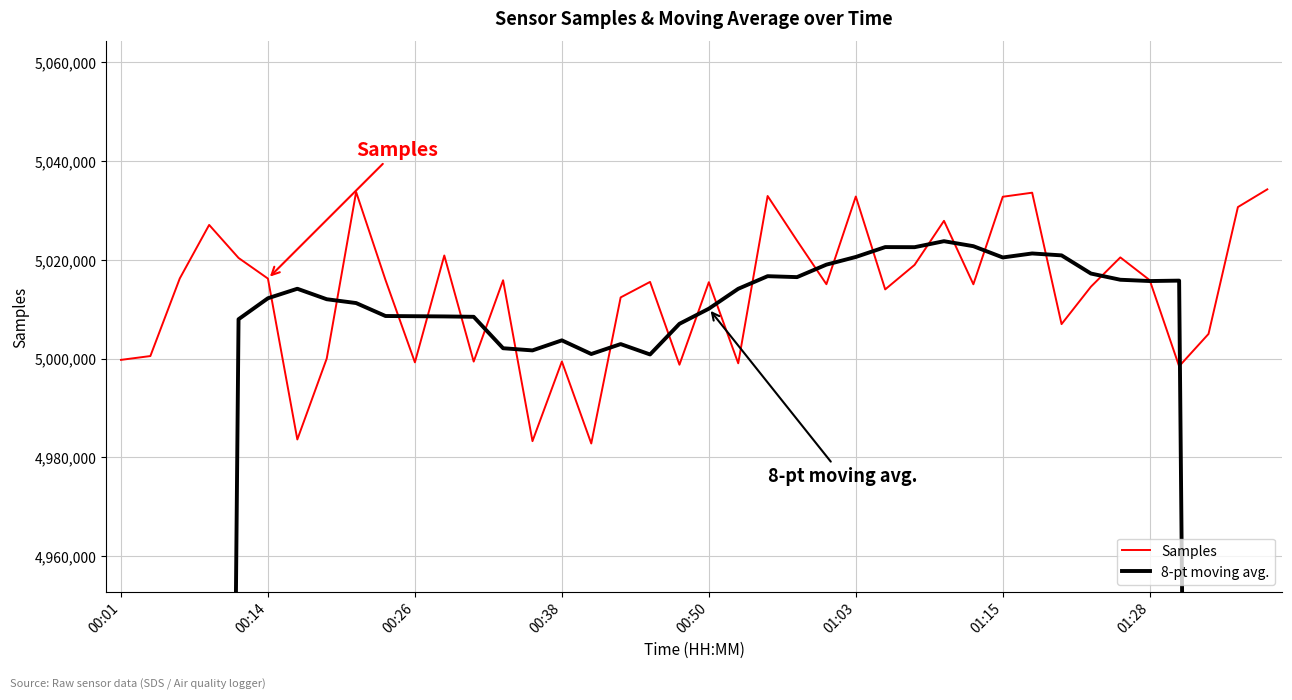

Reading left to right, extract all data points from this chart.

Samples: 4999737.0	5000513.0	5016218.0	5027063.0	5020377.0	5016194.0	4983622.0	5000005.0	5033727.0	5015902.0	4999239.0	5020871.0	4999393.0	5015857.0	4983282.0	4999407.0	4982809.0	5012386.0	5015523.0	4998757.0	5015464.0	4999044.0	5032917.0	5023883.0	5015055.0	5032813.0	5014007.0	5018970.0	5027889.0	5015041.0	5032764.0	5033585.0	5006977.0	5014555.0	5020486.0	5015875.0	4998446.0	5004990.0	5030677.0	5034265.0
8-pt moving avg.: 2505441.4	3132988.5	3760012.8	4382965.5	5007966.1	5012214.9	5014138.5	5012016.1	5011242.1	5008619.1	5008577.0	5008534.5	5008459.8	5002095.0	5001655.5	5003691.0	5000926.8	5002935.6	5000834.0	5007038.4	5010097.9	5014128.6	5016682.0	5016492.5	5019019.1	5020572.2	5022571.9	5022552.8	5023765.5	5022755.8	5020473.5	5021283.4	5020896.5	5017216.1	5015959.8	5015698.9	5015783.9	4389911.8	3763092.4	3135531.6